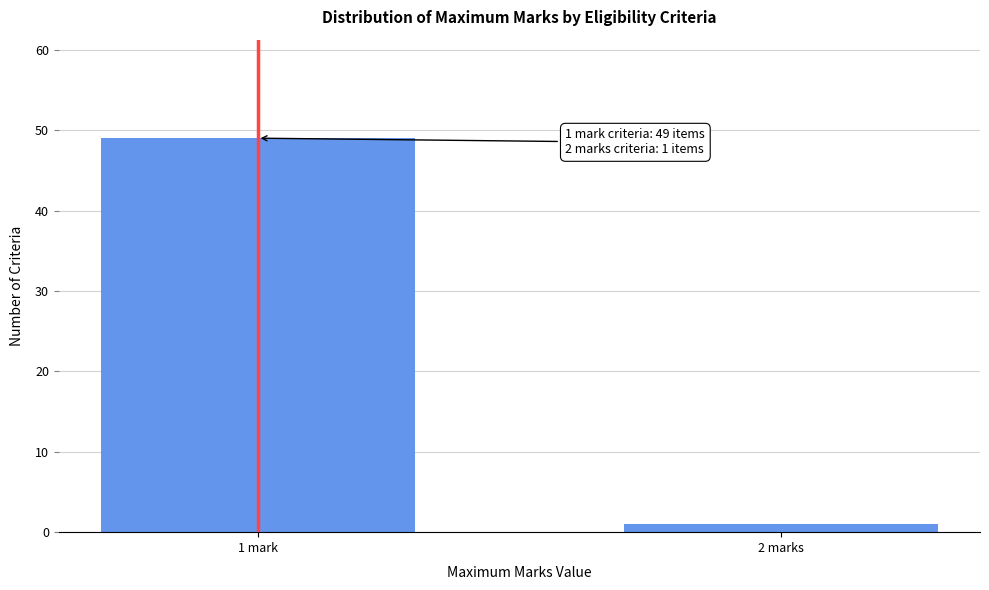

Reading left to right, list all the values displayed in this chart.

49	1